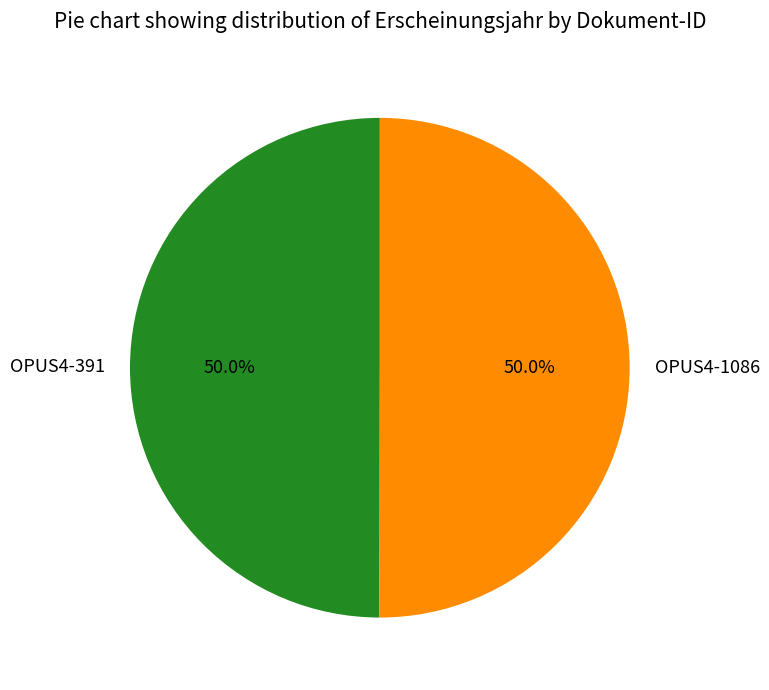

Do OPUS4-1086 and OPUS4-391 together represent more than half of the pie?

Yes